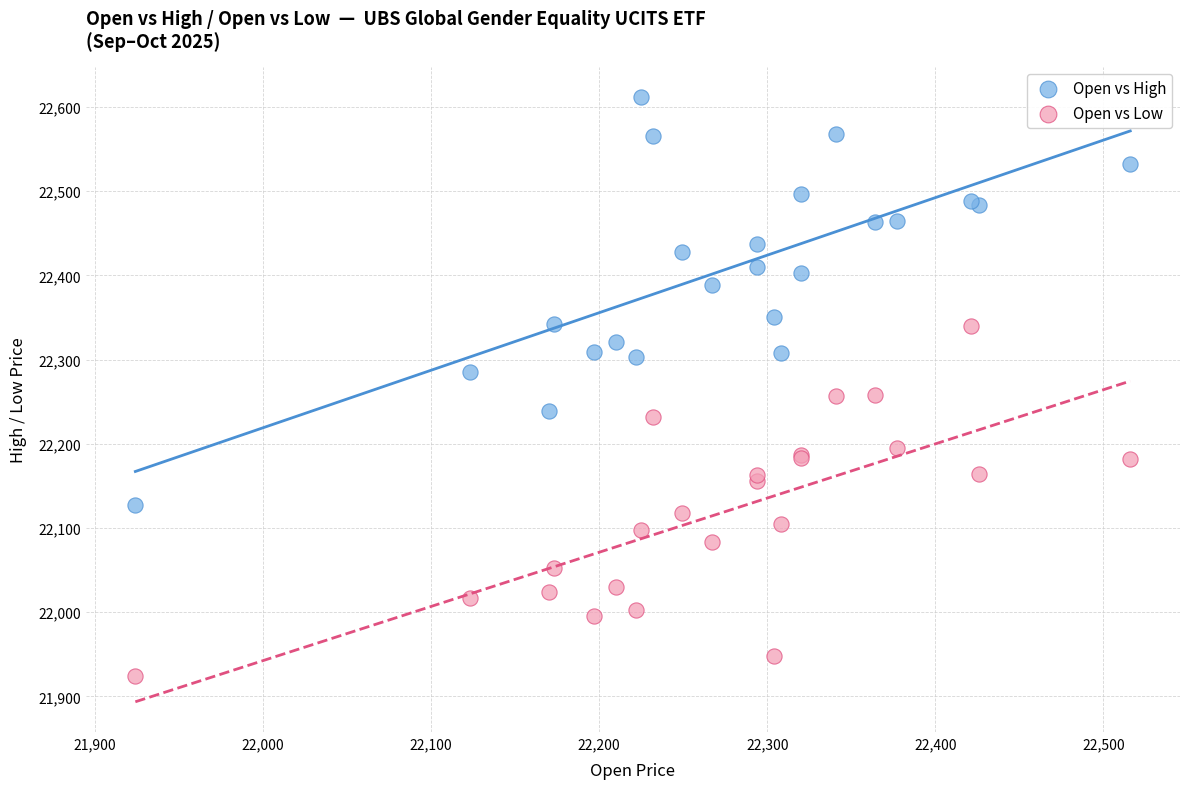

Which series reaches the minimum Y coordinate?

Open vs Low